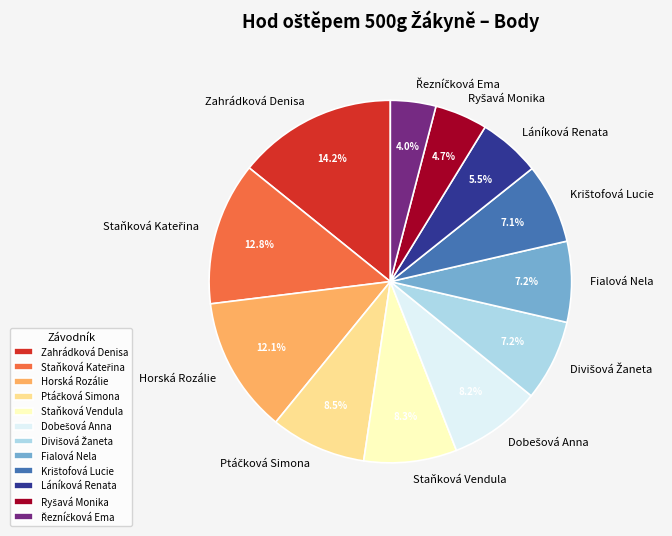

Is there any slice that represents more than half of the pie?

No